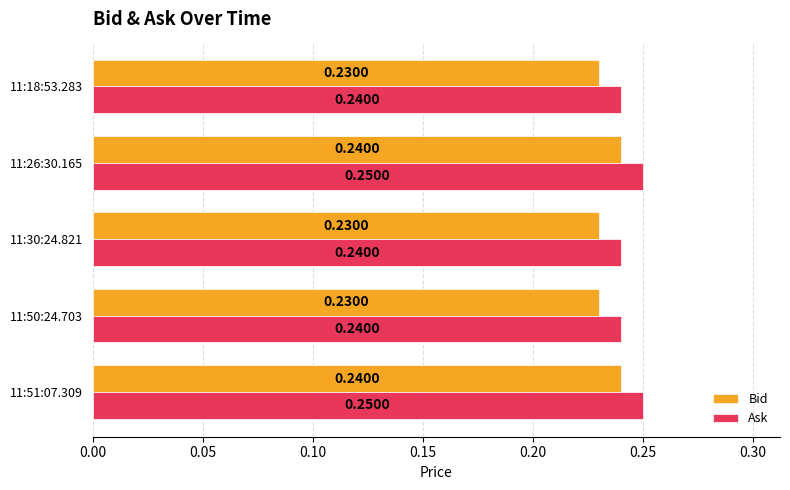

Which series has the largest range (max minus min)?

Ask